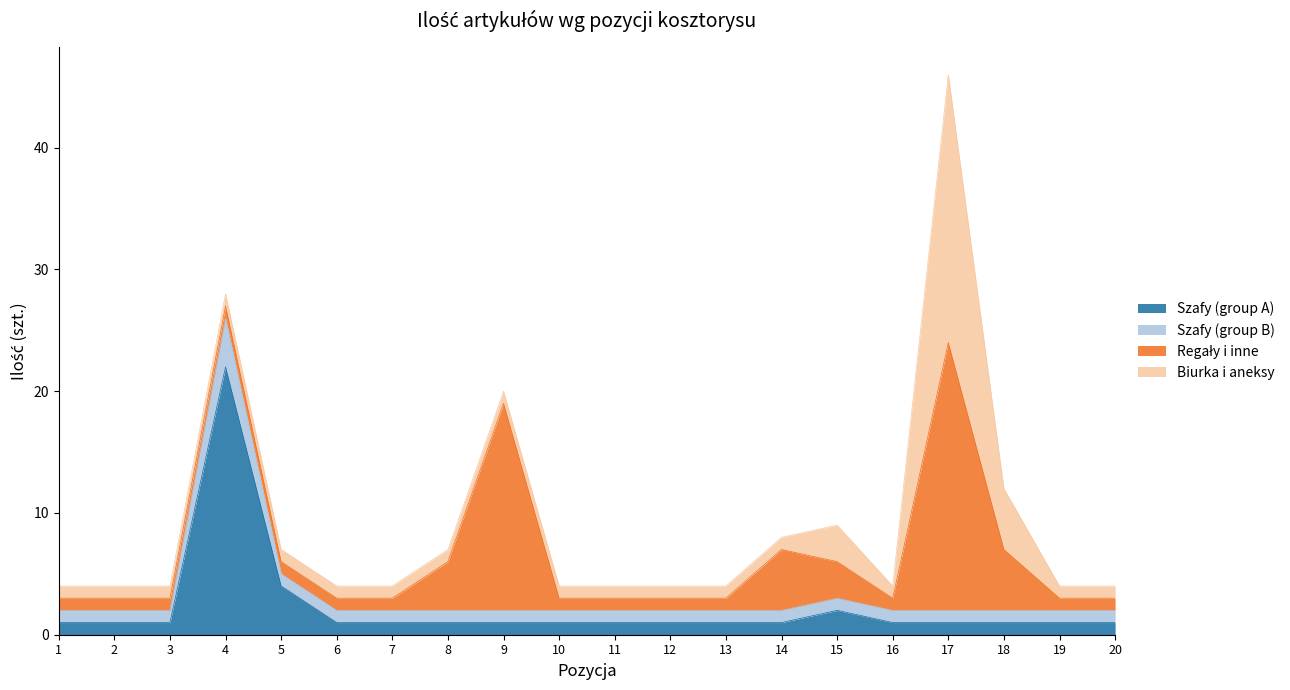

True or false: Szafy (group A) and Szafy (group B) cross at least once.

False